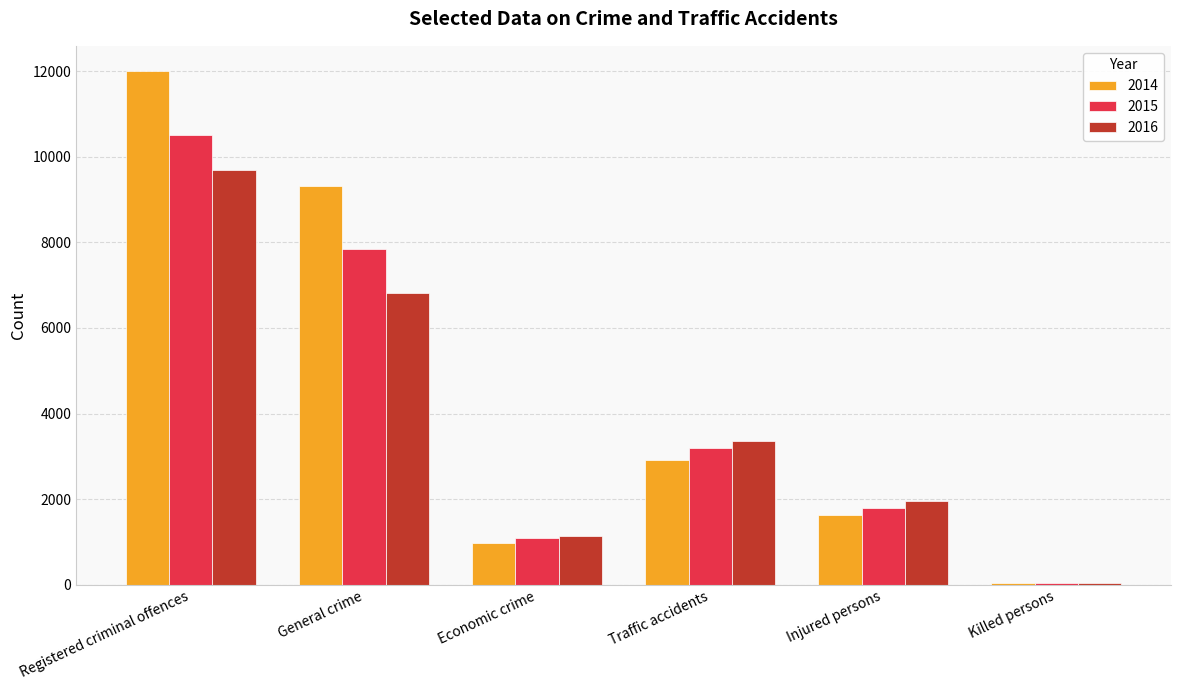

What is the difference between the 2014 values at Economic crime and Registered criminal offences?

11010